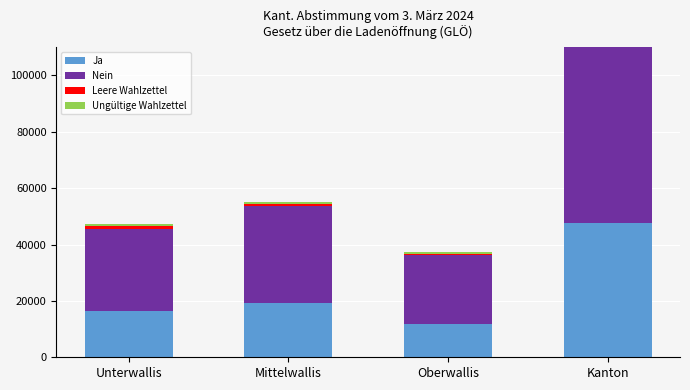

Count the number of data series in this chart.

4